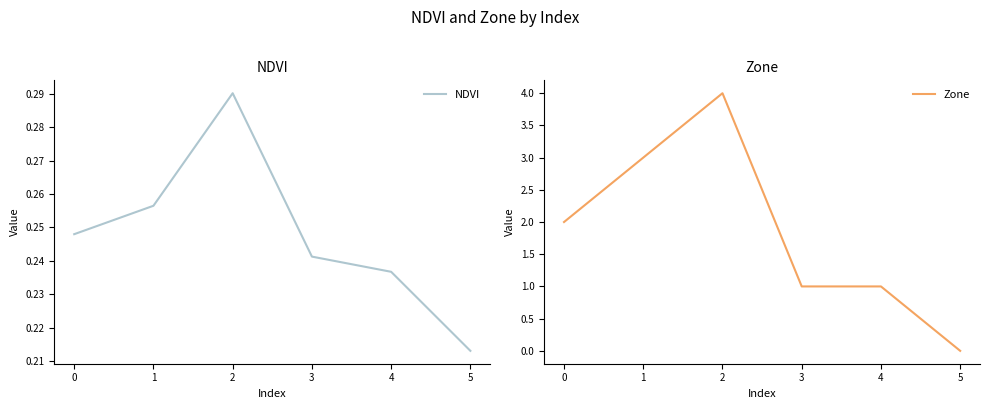

How many Zone values are between 1 and 3?

4